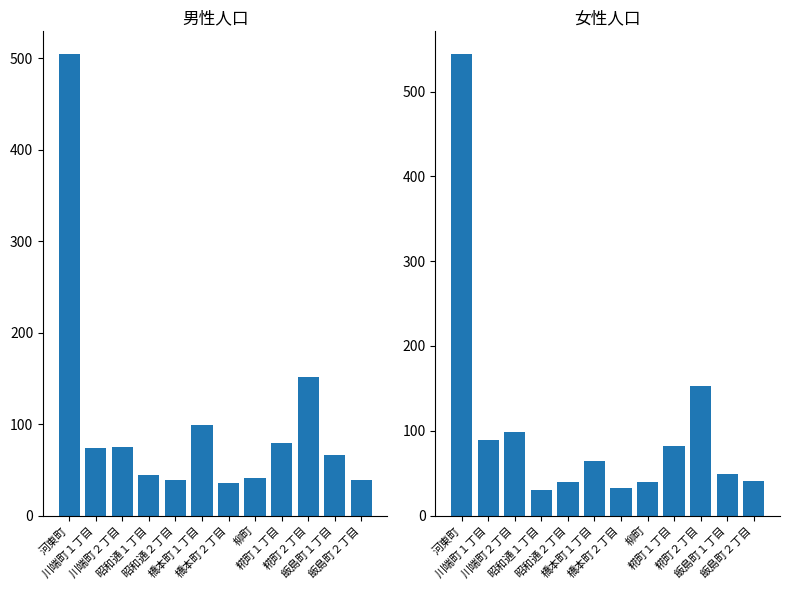

Which series has the widest spread of values?

女